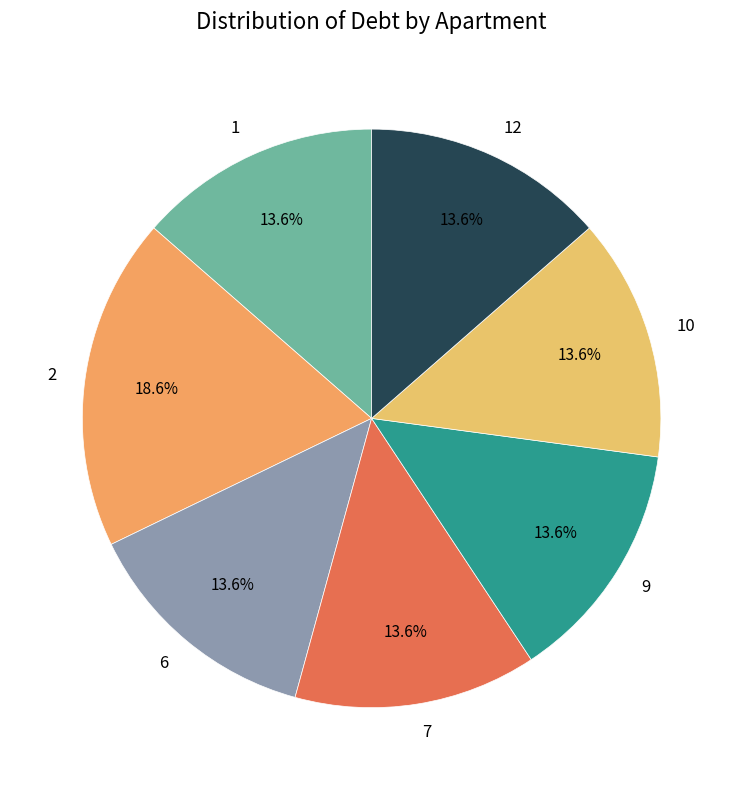

To the nearest percent, what is the combined percentage of 10 and 9?

27%